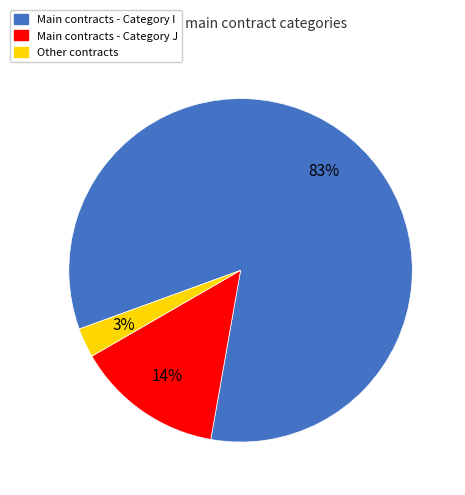

Is there a majority slice in this chart?

Yes